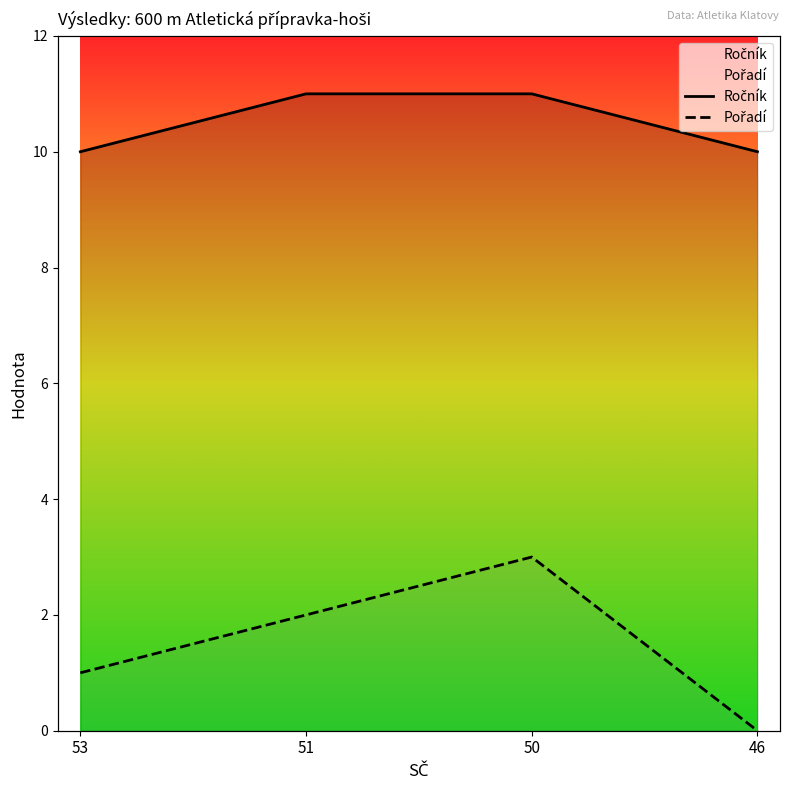

Rank the series at 50 from highest to lowest value.

Ročník, Pořadí